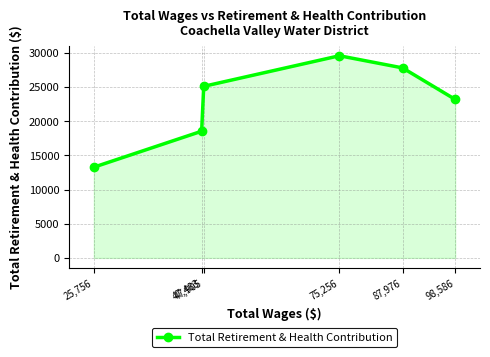

Which category has the highest value across all series?

75,256